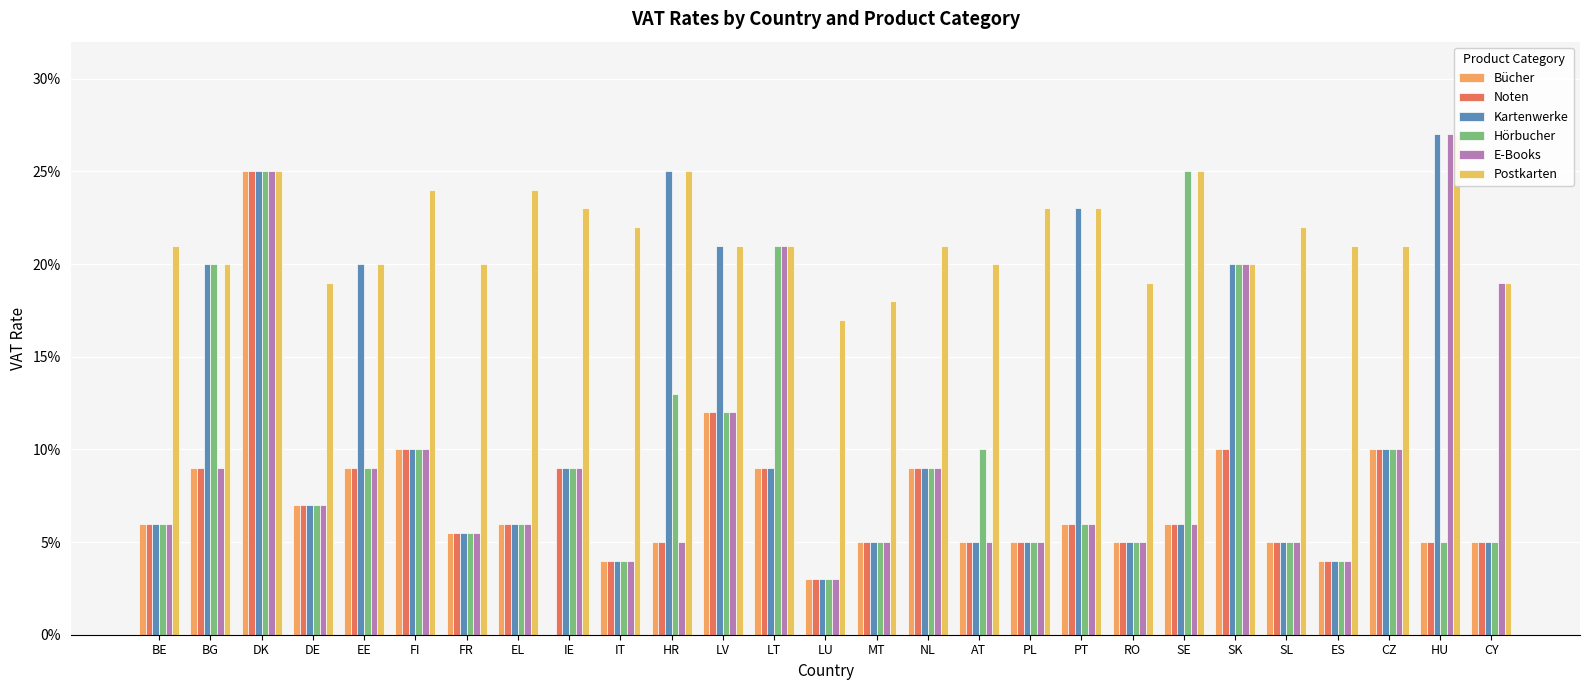

What is the sum of the Noten values at CZ and CY?

0.2